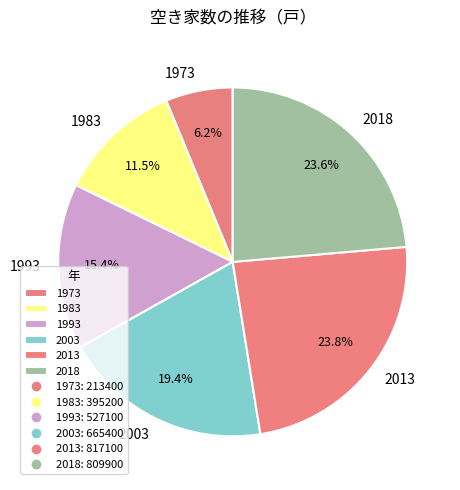

What percentage is the 2018 slice, to the nearest percent?

24%